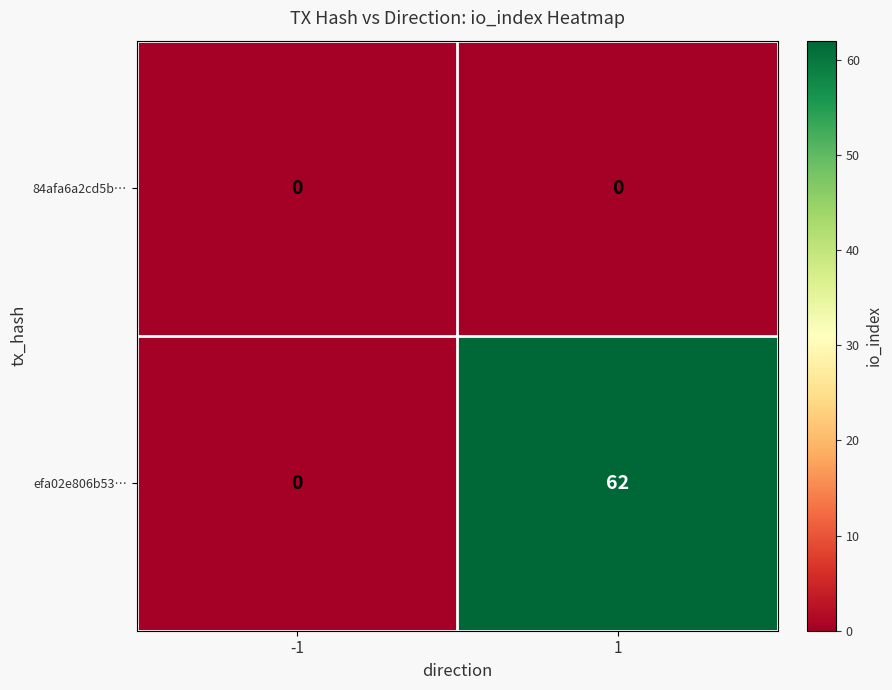

What is the maximum value for efa02e806b53…?

62